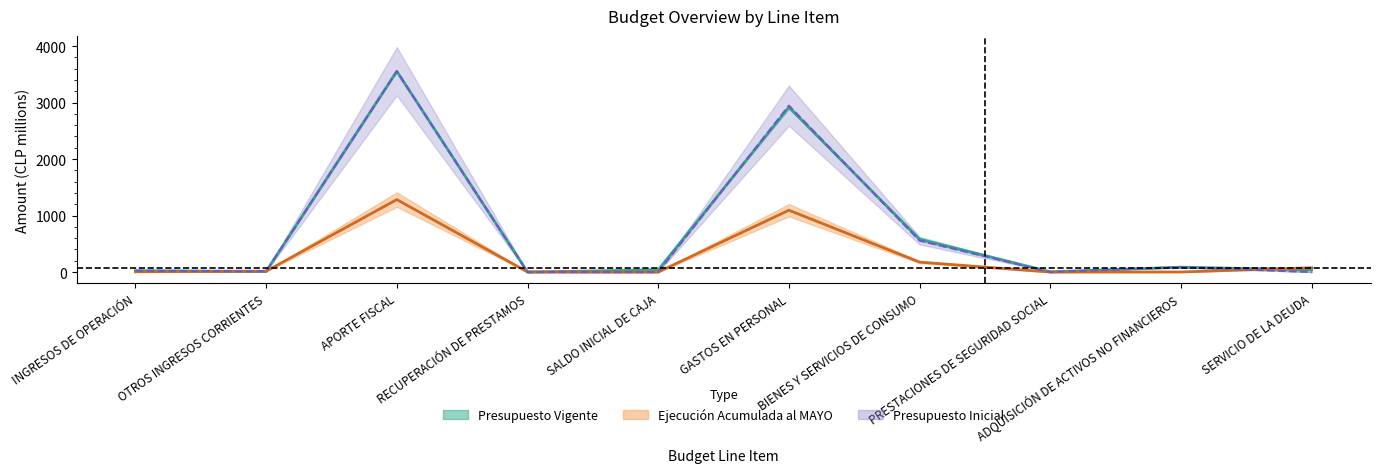

Reading right to left, list all the values displayed in this chart.

Presupuesto Inicial: 0.0	86.9	0.1	556.5	2945.7	0.0	0.0	3553.7	11.8	23.7
Presupuesto Vigente: 37.8	86.9	3.9	580.1	2918.3	37.1	0.7	3553.7	11.8	23.7
Ejecución Acumulada al MAYO: 75.9	1.5	0.0	175.7	1094.3	0.0	1.4	1283.1	15.0	4.9